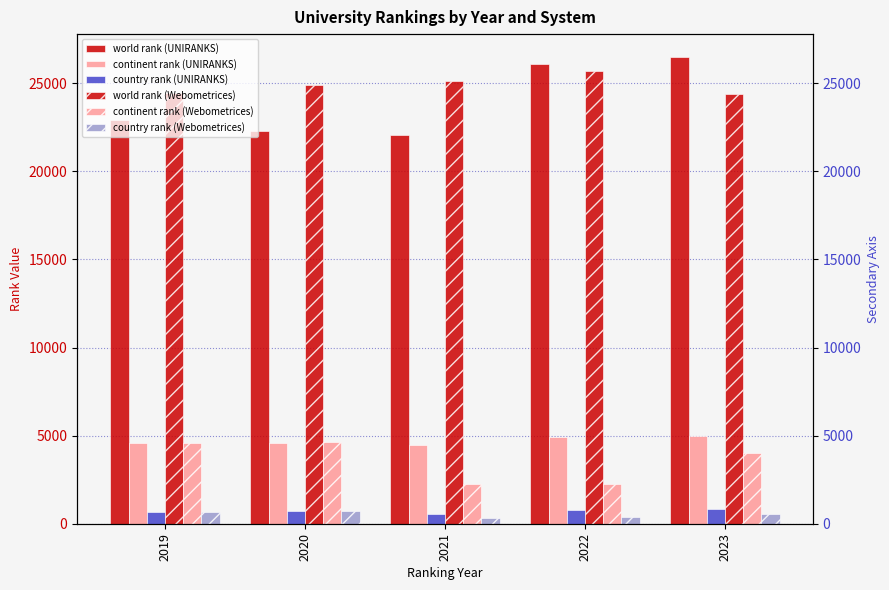

What is the value of the country rank (UNIRANKS) bar at the 4th from the left?

797